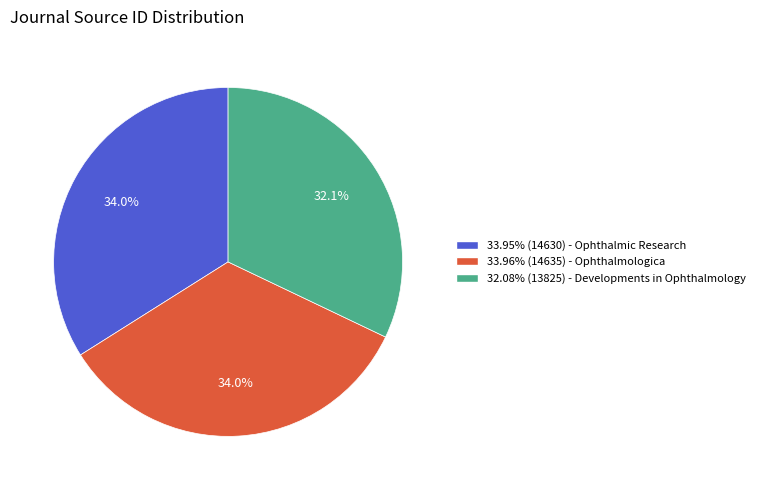

Is there a majority slice in this chart?

No